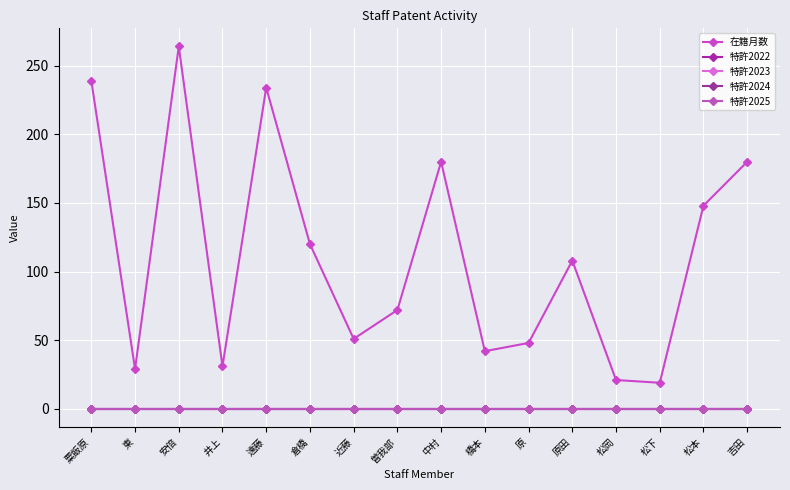

Which category has the lowest value across all series?

粟飯原